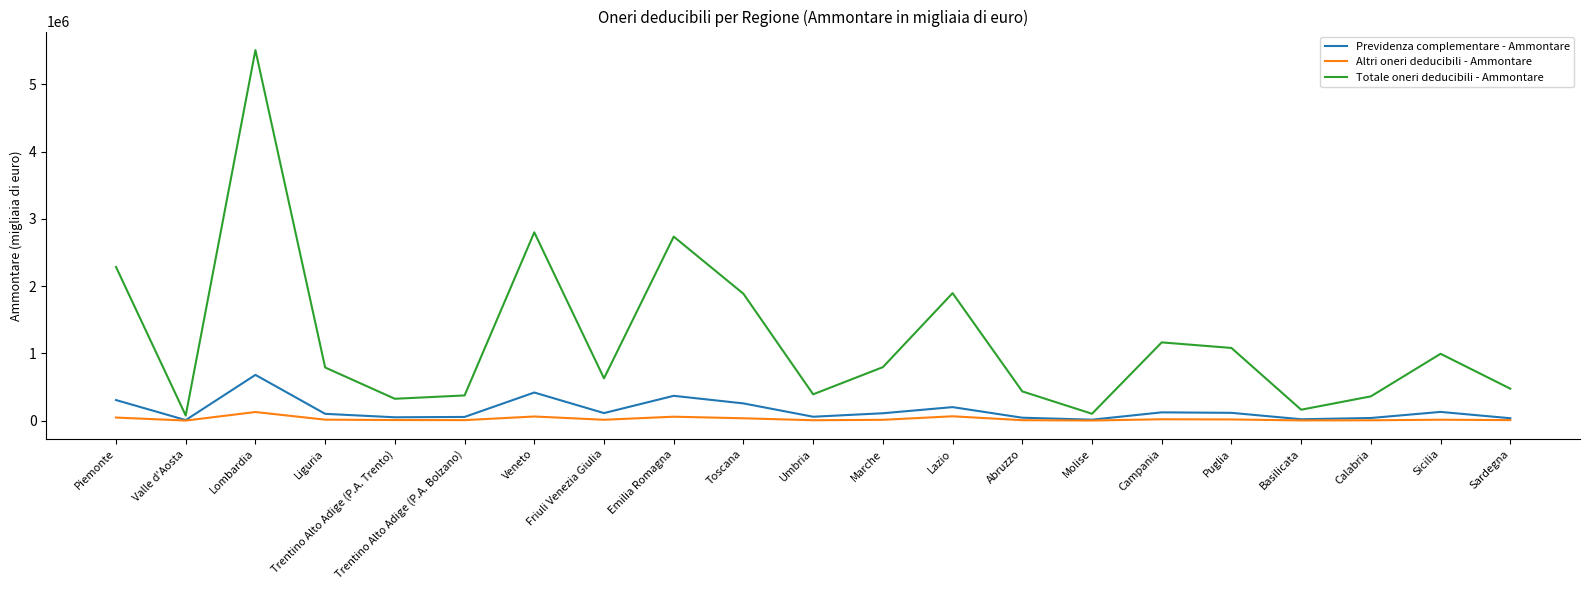

Is the value of Totale oneri deducibili - Ammontare at Sardegna greater than the value of Previdenza complementare - Ammontare at Sardegna?

Yes